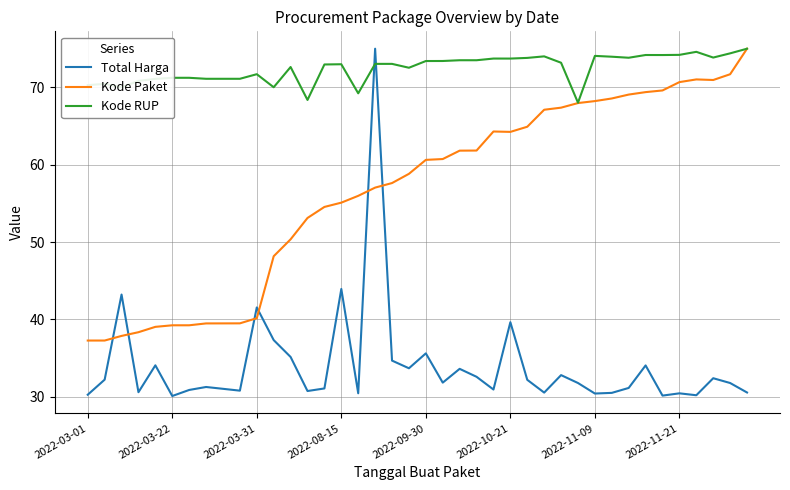

Which series ends up on top after the final intersection of Kode RUP and Total Harga?

Kode RUP